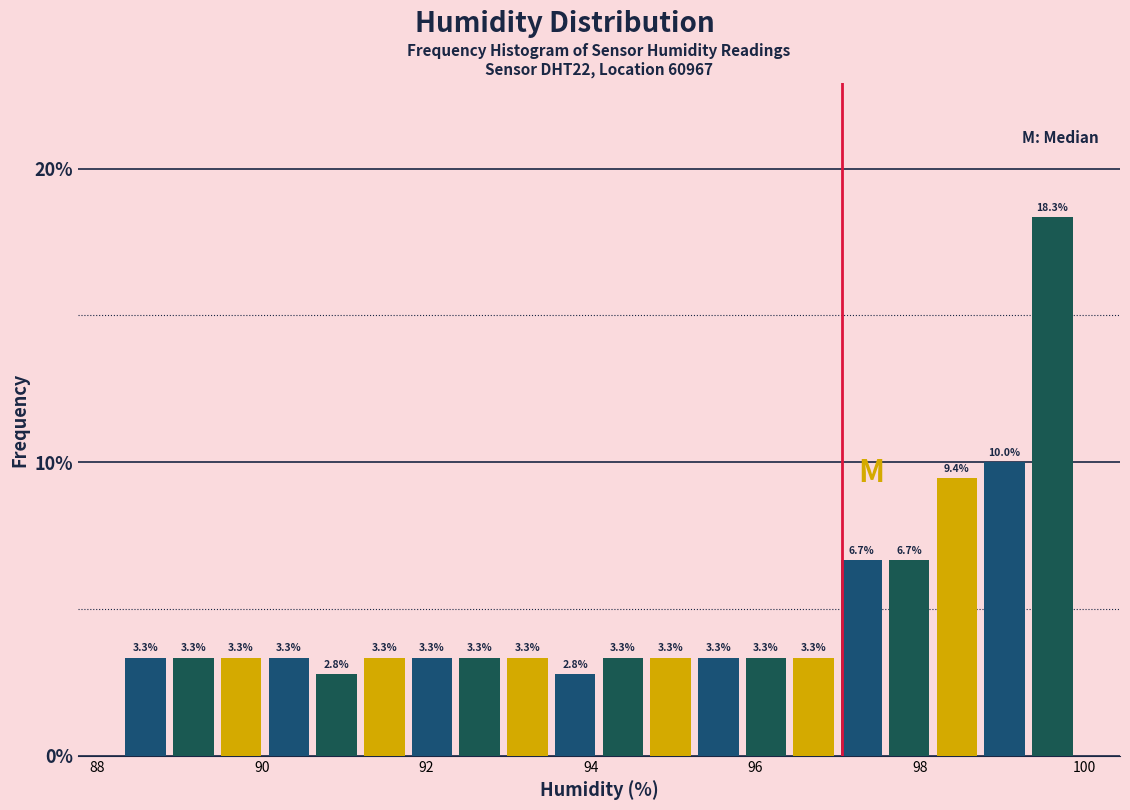

Around what value on the x-axis is the tallest bar? Give the approximate position of its centre, as read against the axis.

99.6